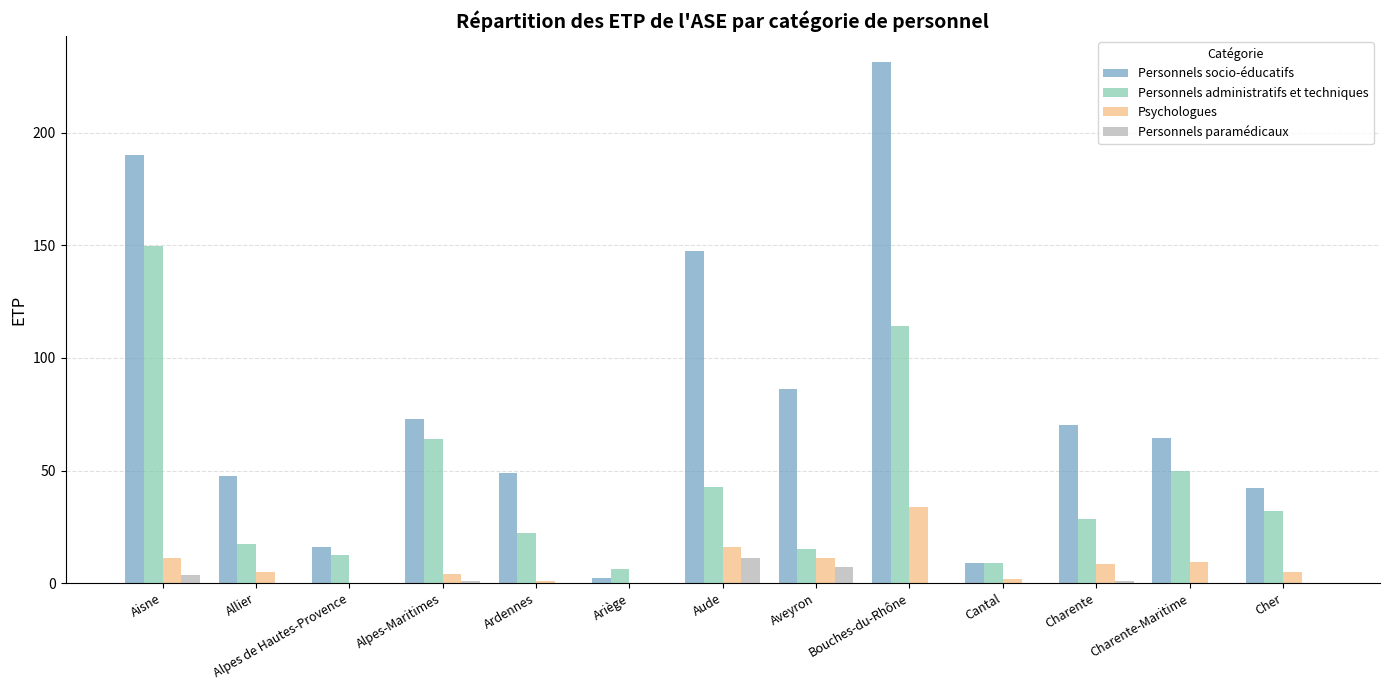

How many data points in Personnels socio-éducatifs are above 64?

7